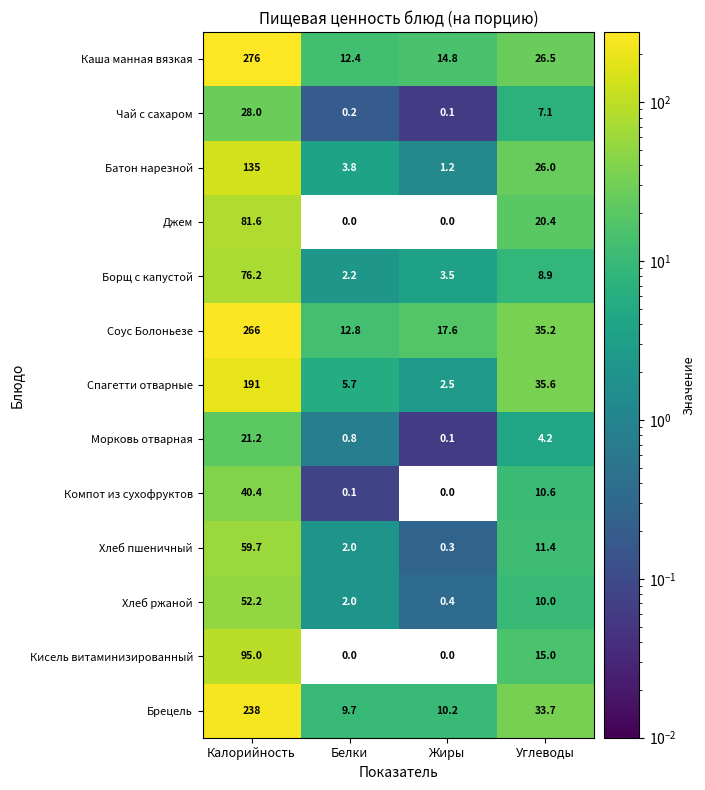

What is the sum of the Компот из сухофруктов values at Калорийность and Углеводы?

51.0